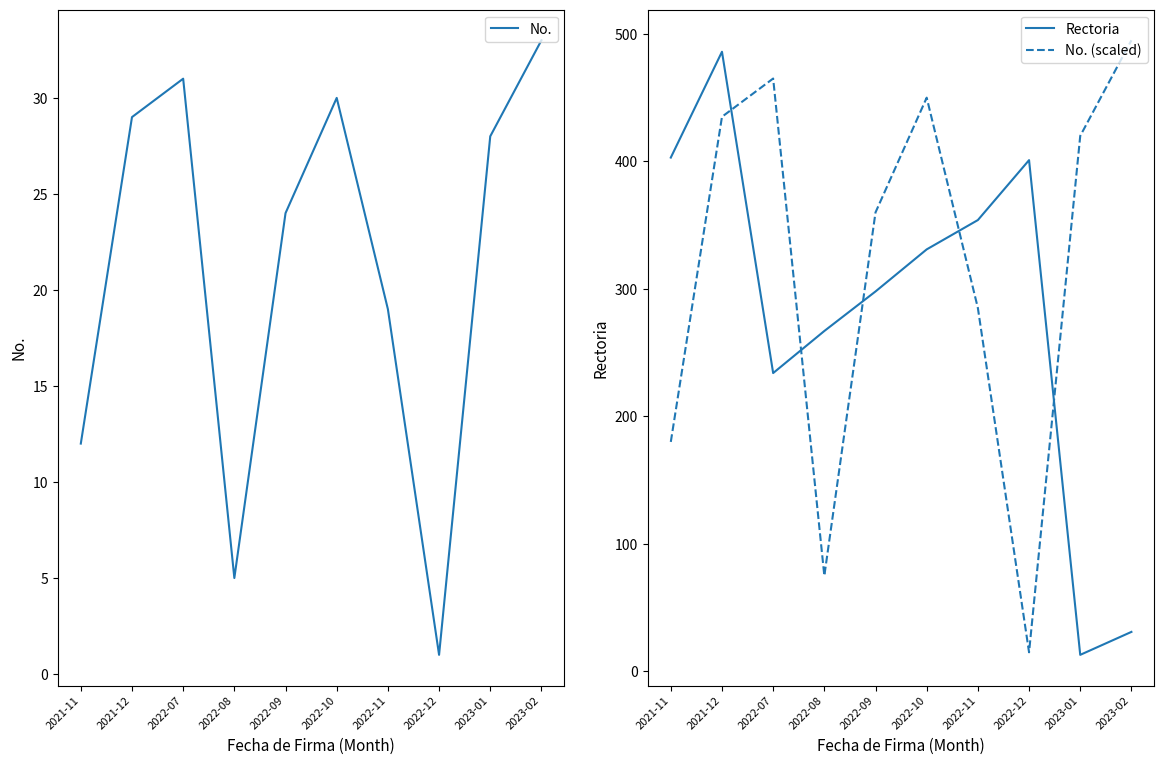

Where is the first local maximum for No.?

2022-07